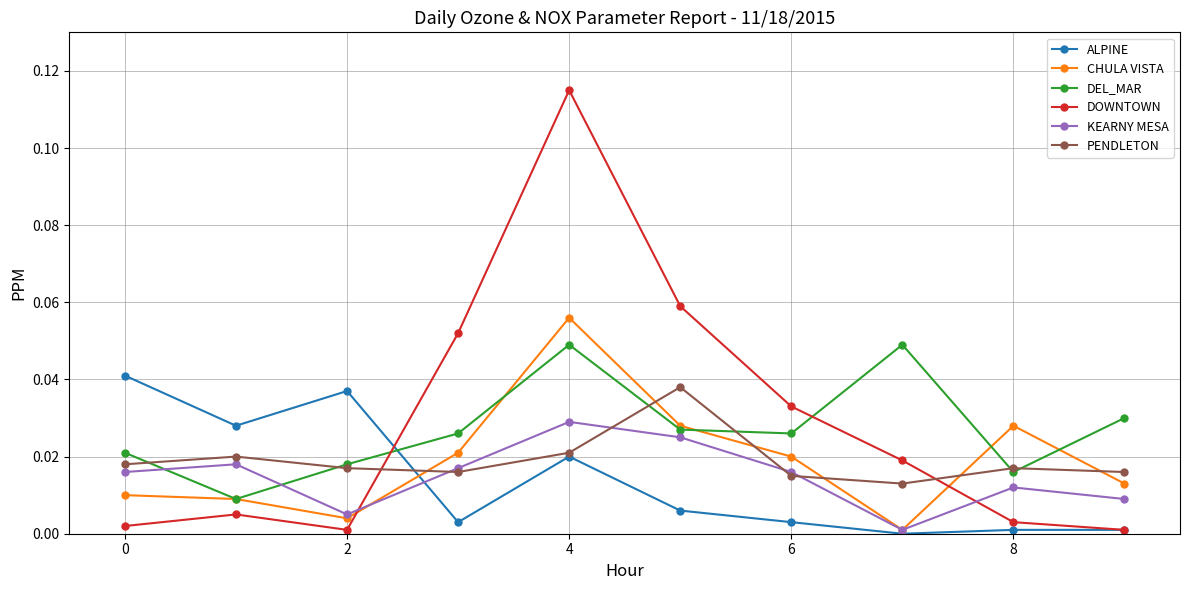

True or false: KEARNY MESA and DOWNTOWN intersect in this chart.

True